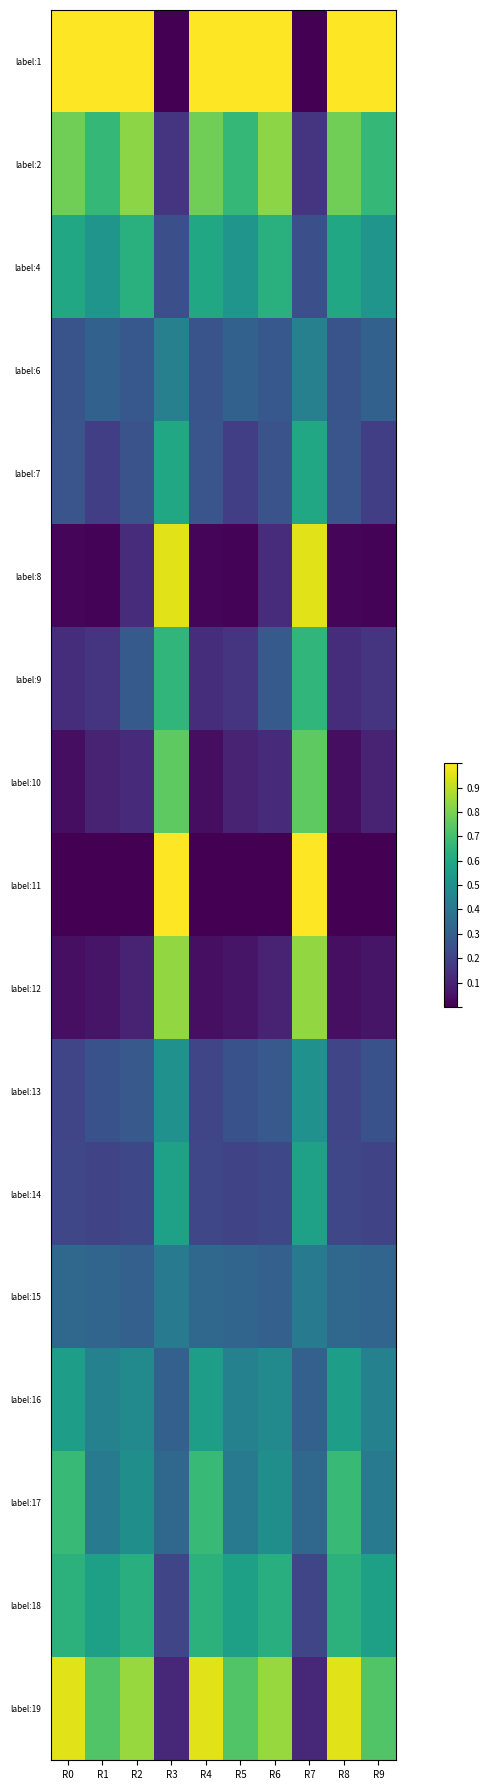

At how many categories does at least one series exceed 0?

10